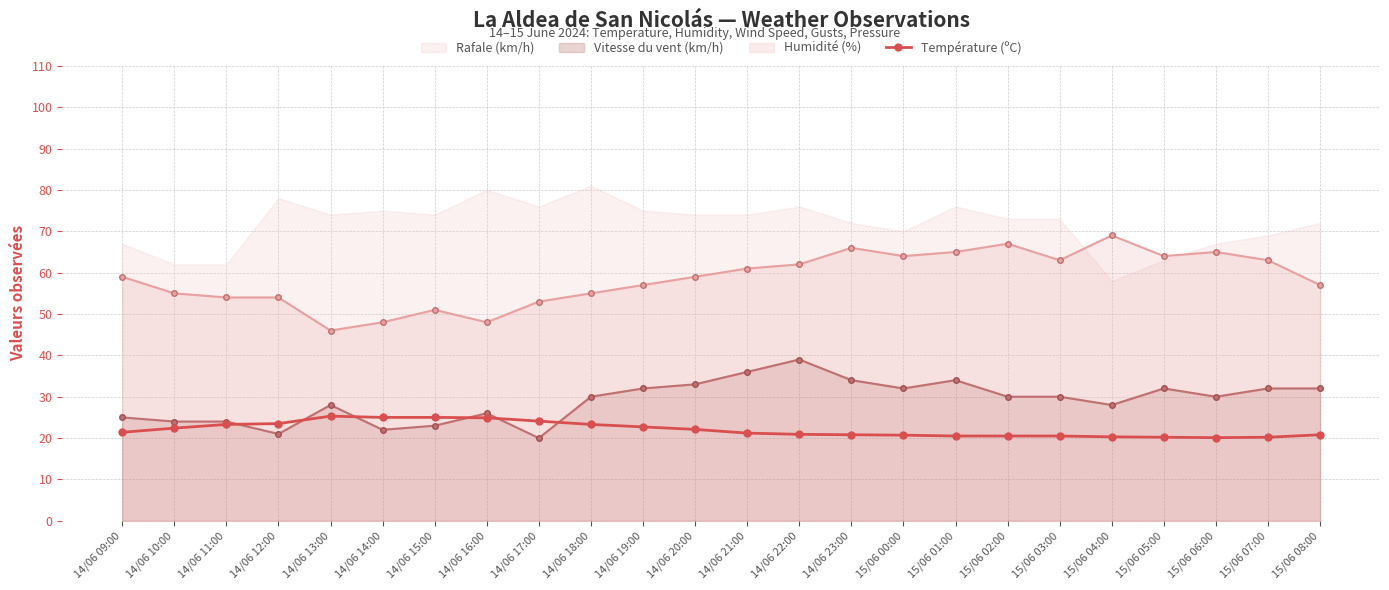

Does the chart display data point markers on the line(s)?

Yes